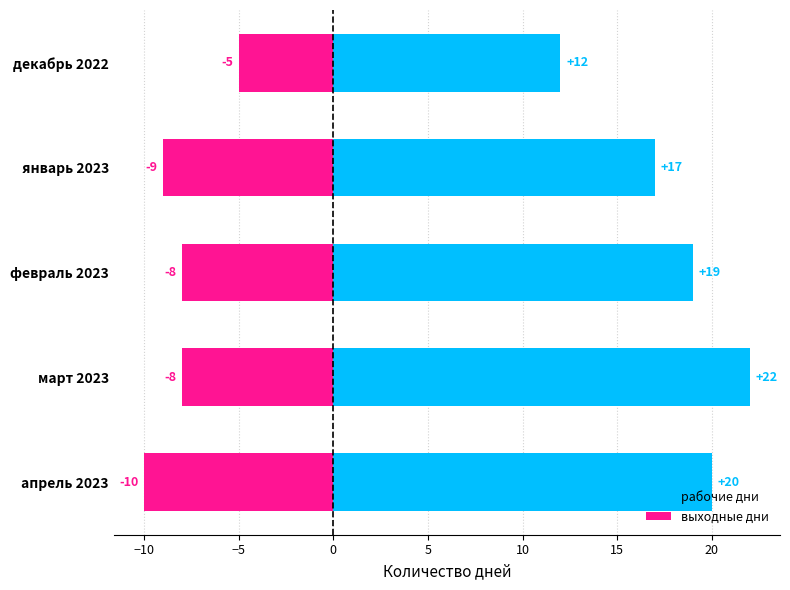

How many data points in рабочие дни are less than 19?

2